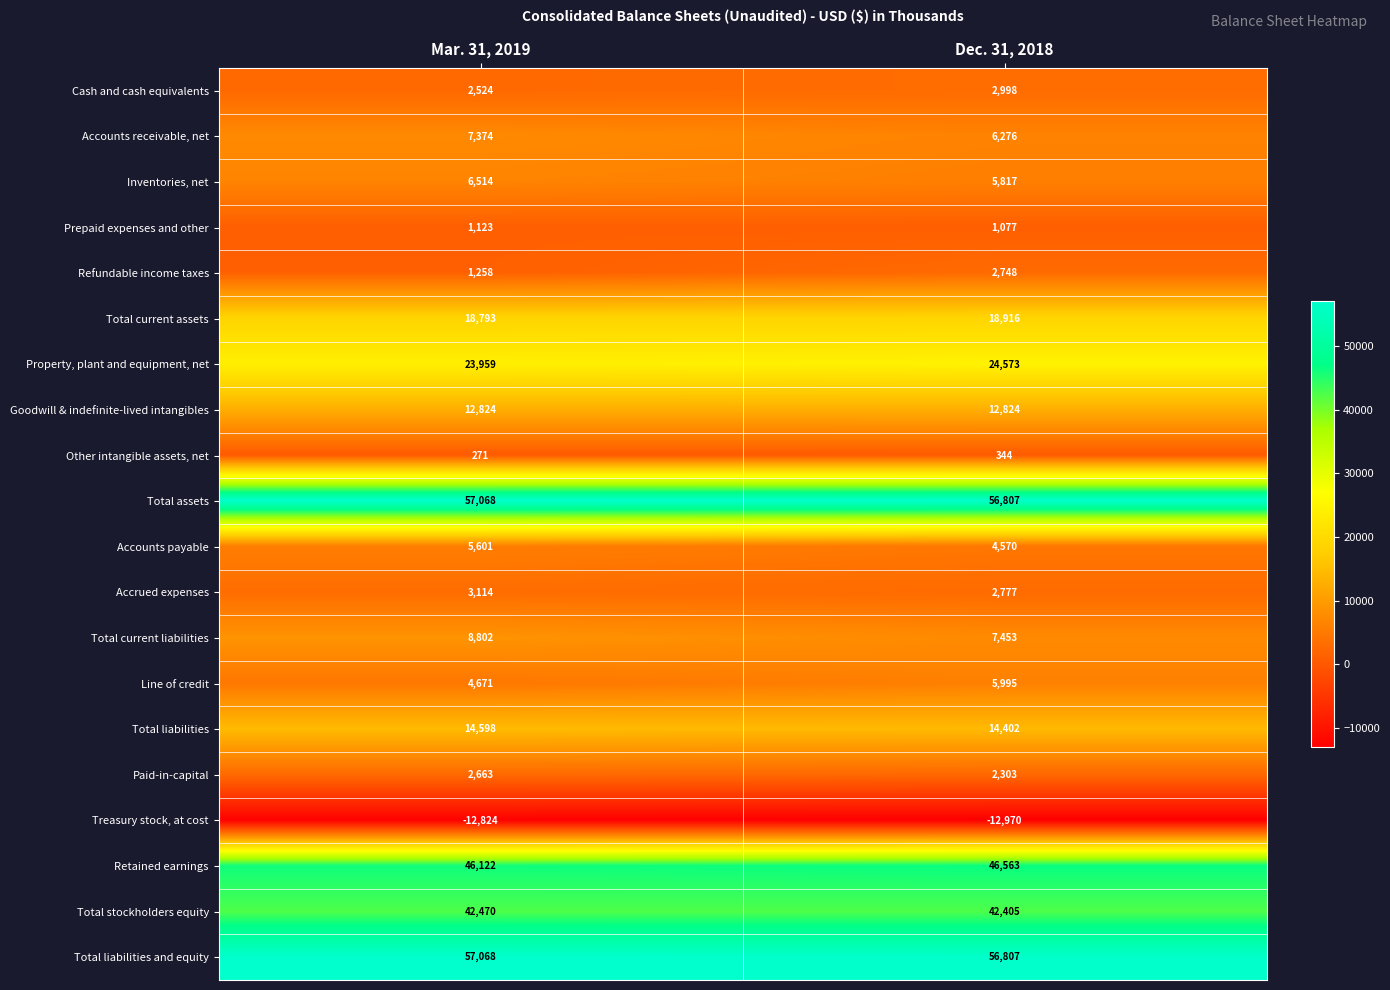

What is the approximate value of Refundable income taxes at Mar. 31, 2019?

1258